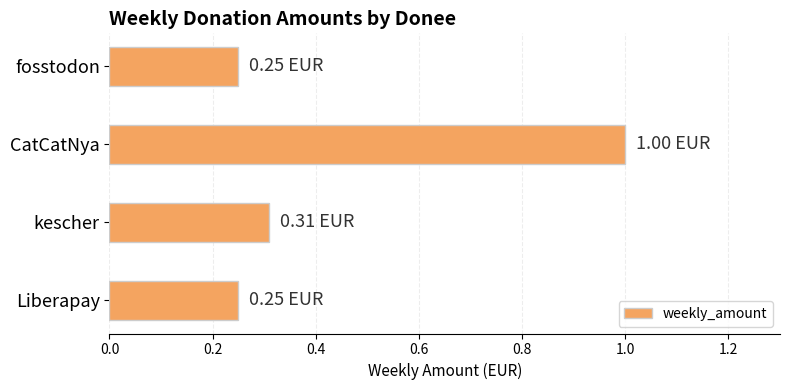

How many bars are there in total?

4